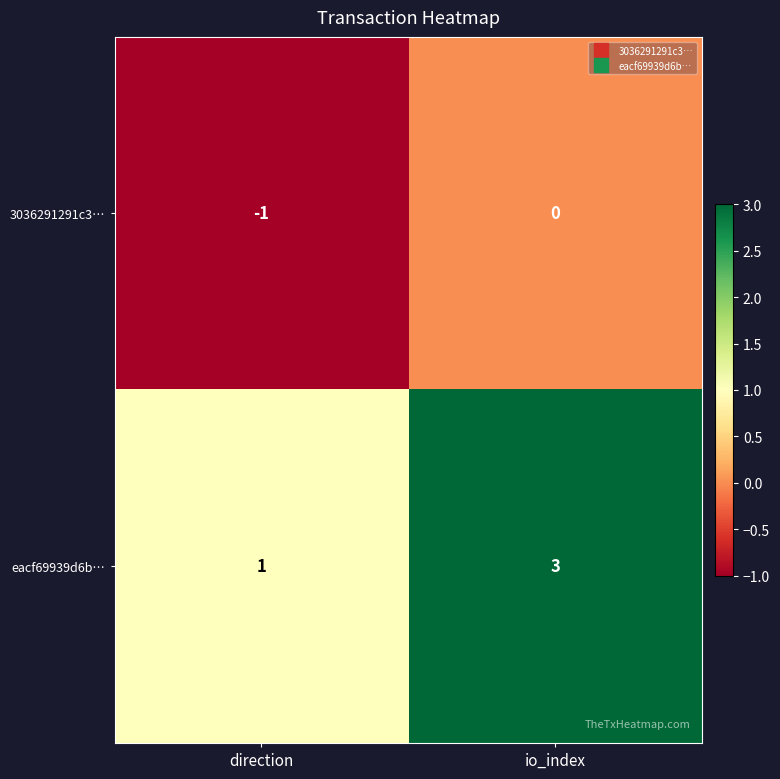

How many series are shown in this chart?

2